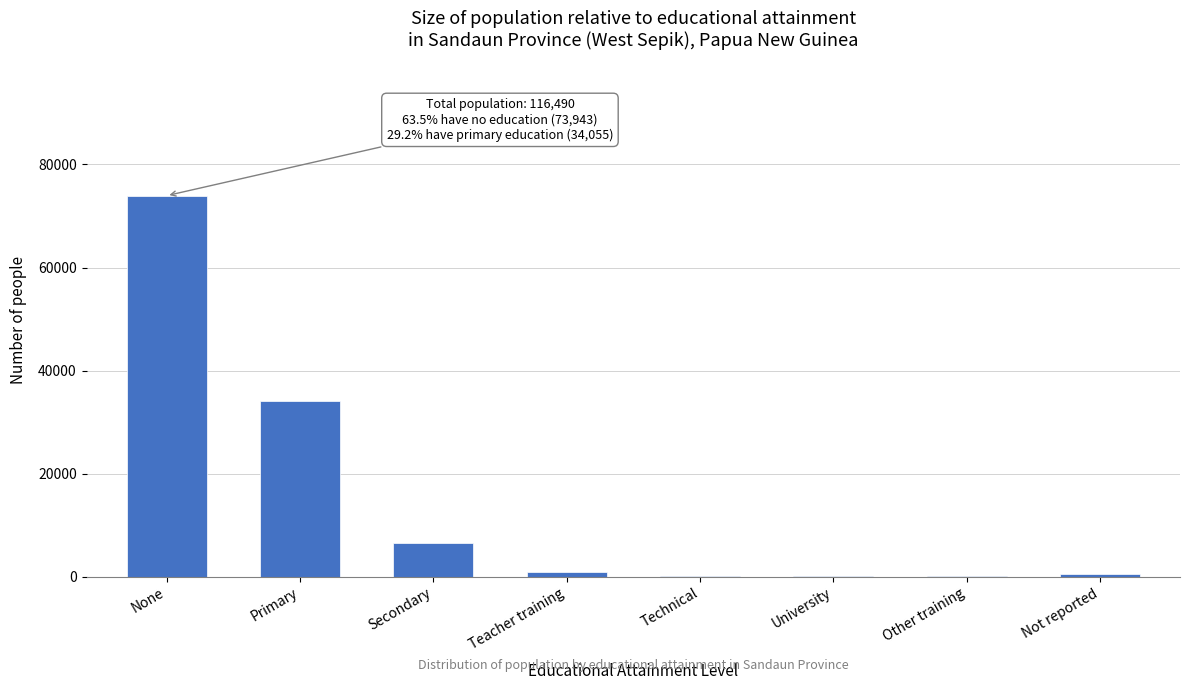

At which label is the value closest to 37020?

Primary